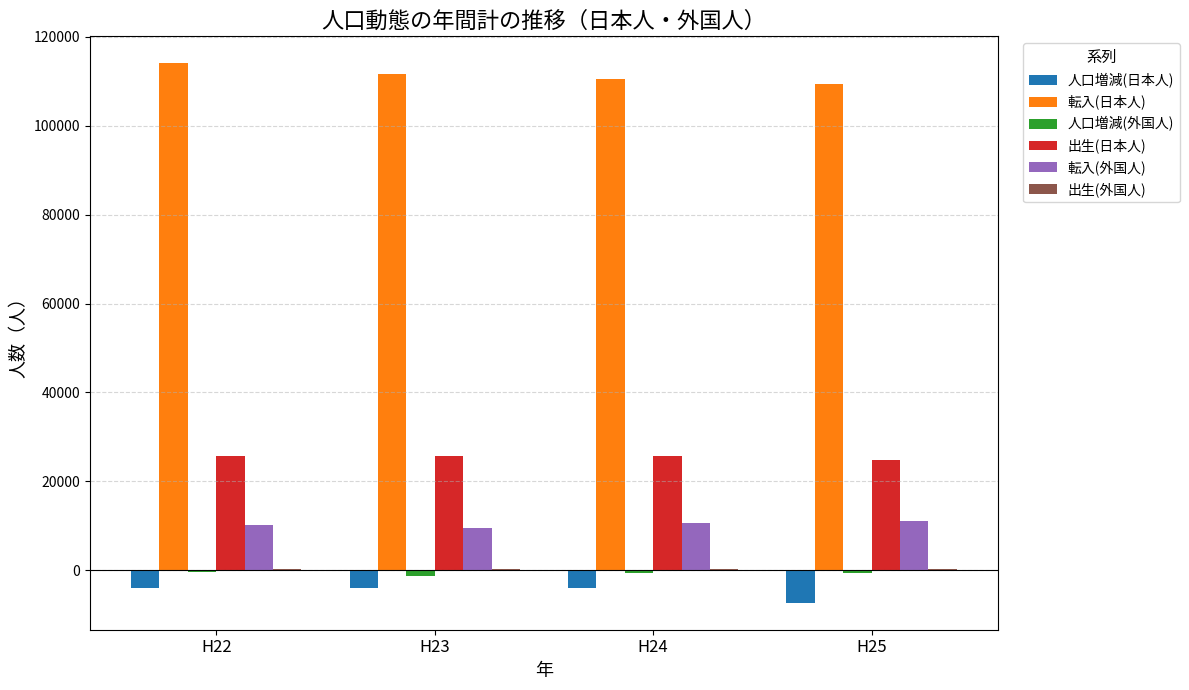

What is the maximum value shown in the chart?

114032